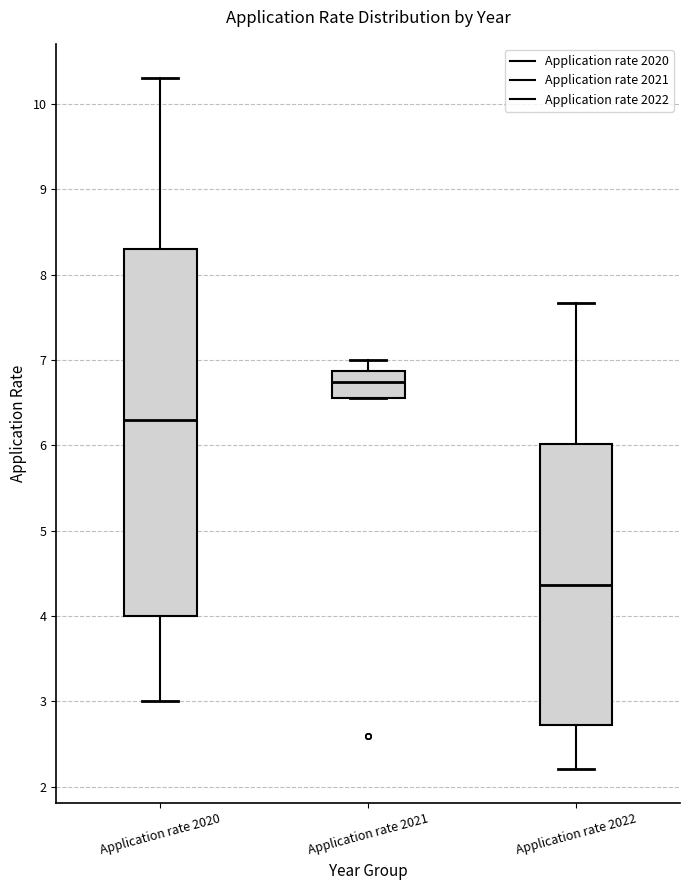

Reading left to right, transcribe this box plot: for each box, give where its median line is, the range the box spans, and where its two whiskers end, as read against the y-axis. The values are not printed on the chart, so give them approximately, as read against the axis.

Application rate 2020: median 6.3, box 4.0 to 8.3, whiskers 3.0 to 10.3
Application rate 2021: median 6.7, box 6.6 to 6.9, whiskers 6.6 to 7.0
Application rate 2022: median 4.4, box 2.7 to 6.0, whiskers 2.2 to 7.7